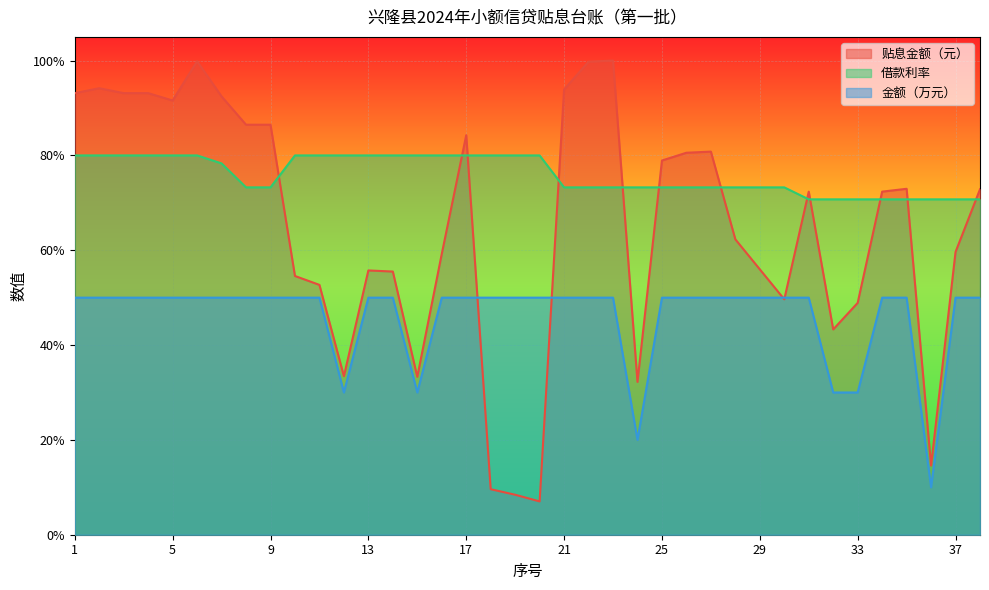

What is the greatest value displayed?

1.0